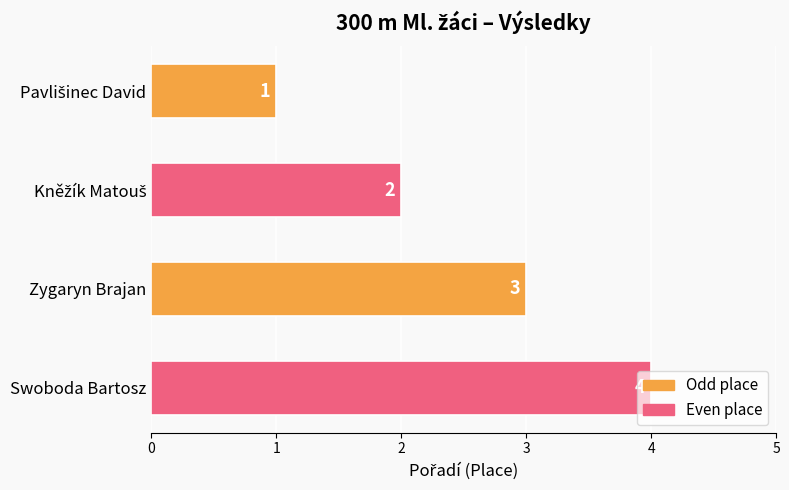

Does the chart contain stacked bars?

No